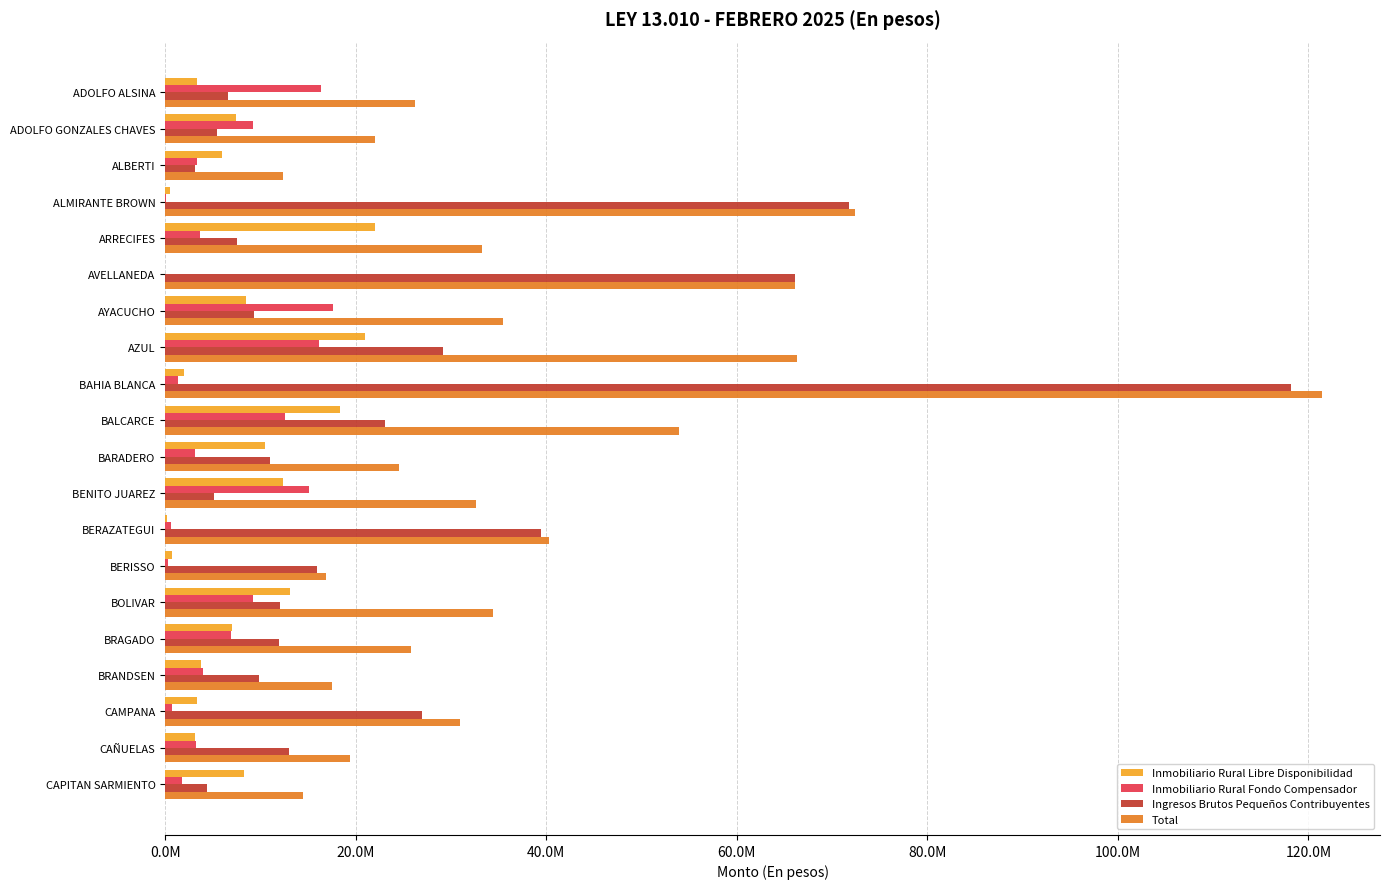

What is the average value of the Total series?

38320600.6